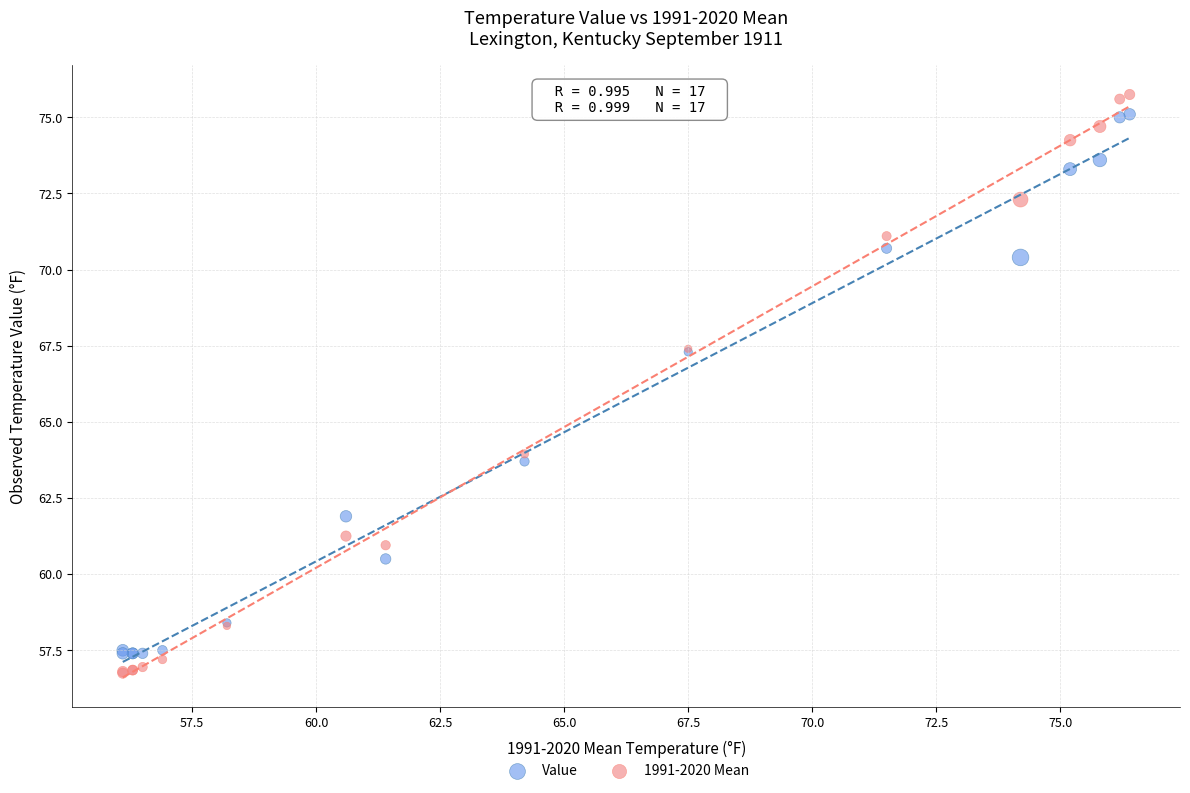

Which series has the largest Y range (max minus min)?

1991-2020 Mean